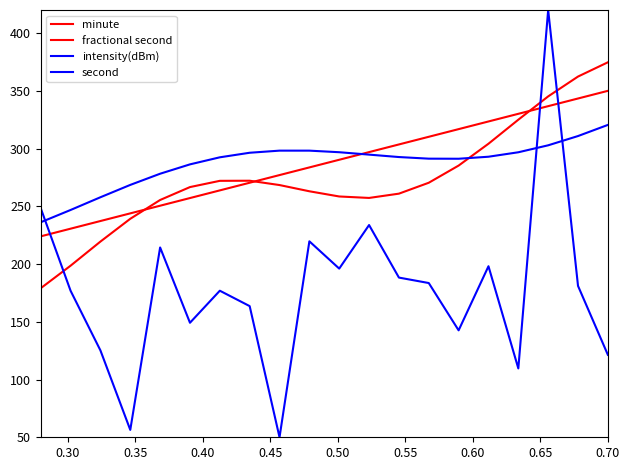

What is the average value of the second series?

287.5